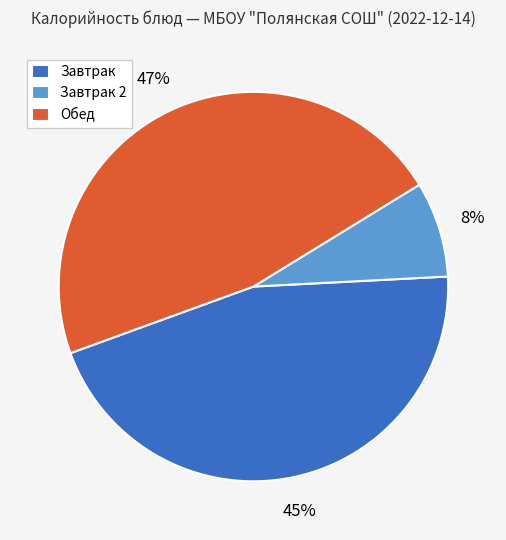

Which slice is the smallest?

Завтрак 2